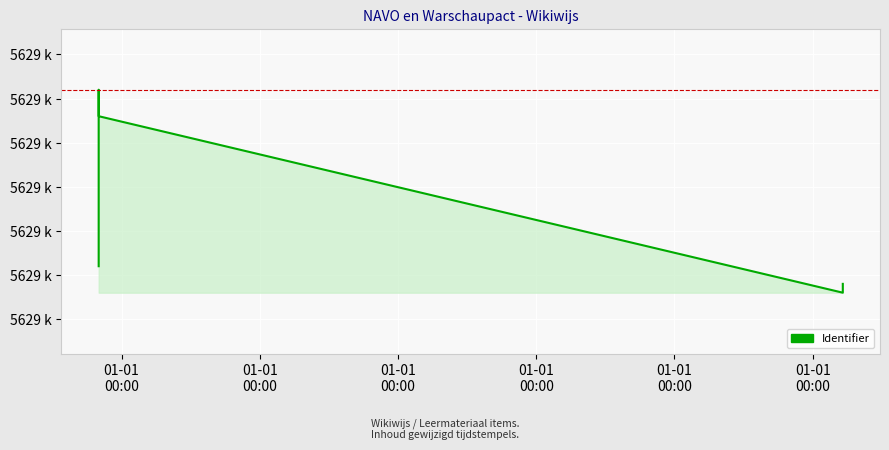

What is the average value?

5629318